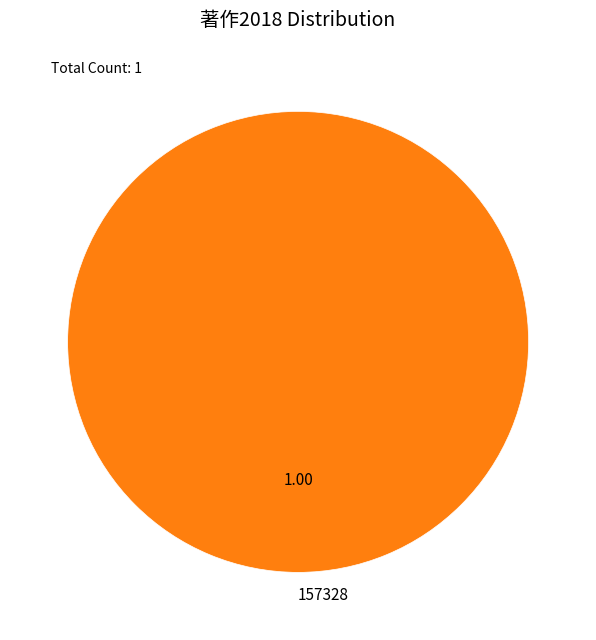

How many slices are in this pie chart?

1